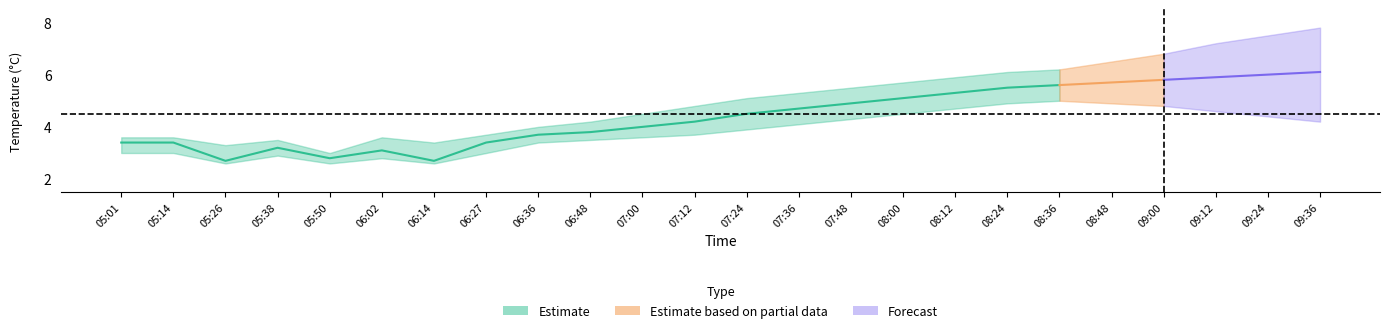

True or false: temp_upper and temp_lower intersect in this chart.

False